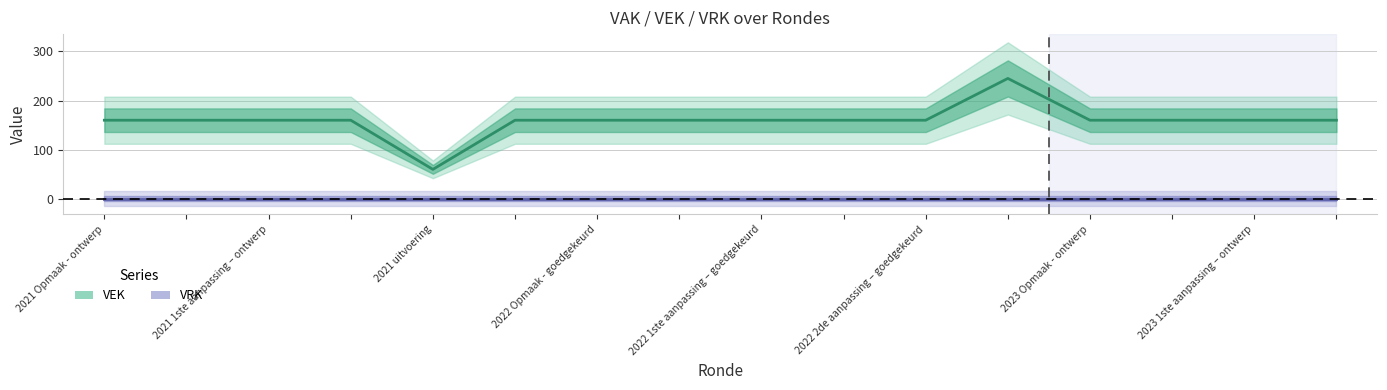

How many data points are above 160?

1